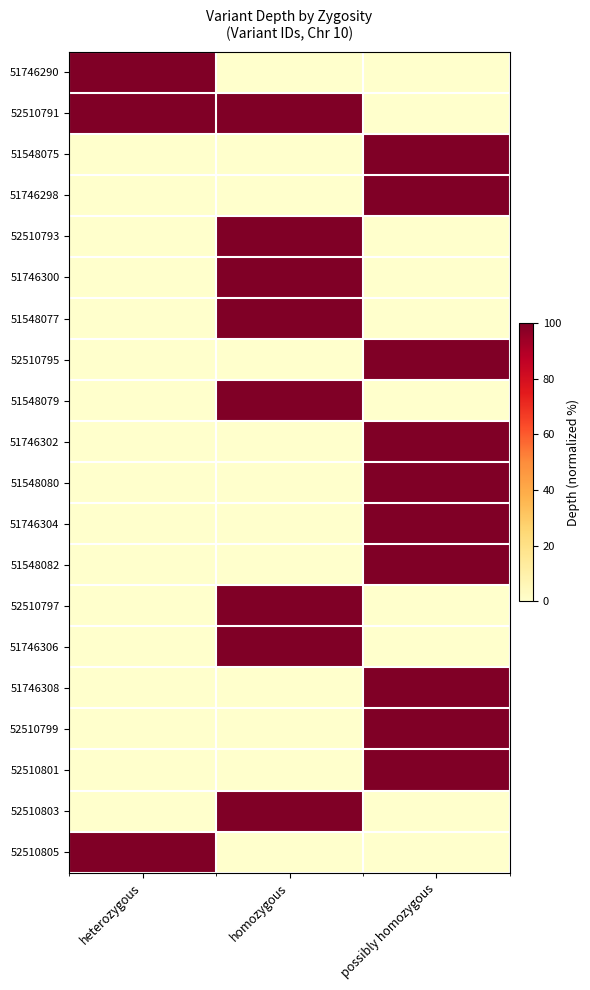

At which category is the sum across all series the highest?

possibly homozygous